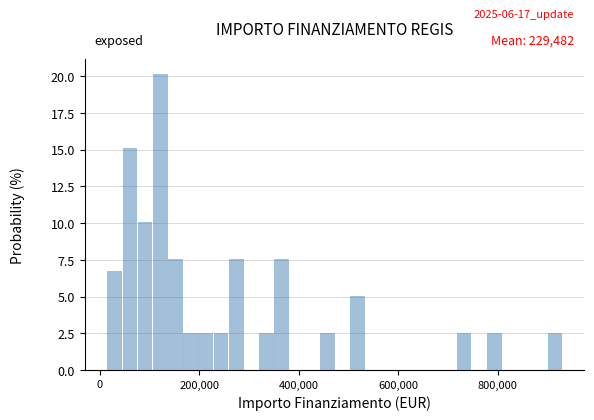

Read against the x-axis, roughly where is the centre of the tallest bar?

120000